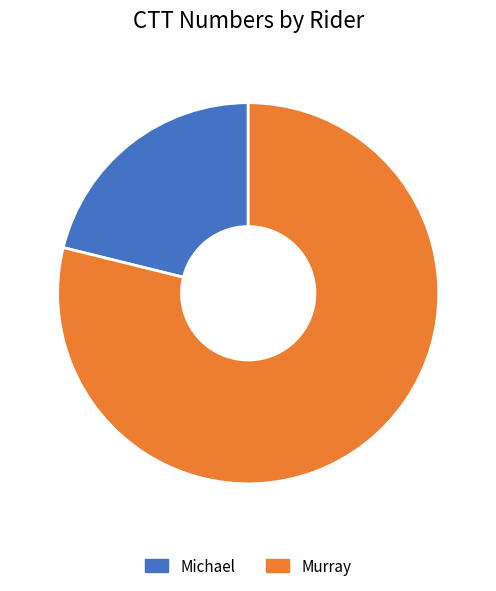

Combined, do Murray and Michael account for over 50%?

Yes